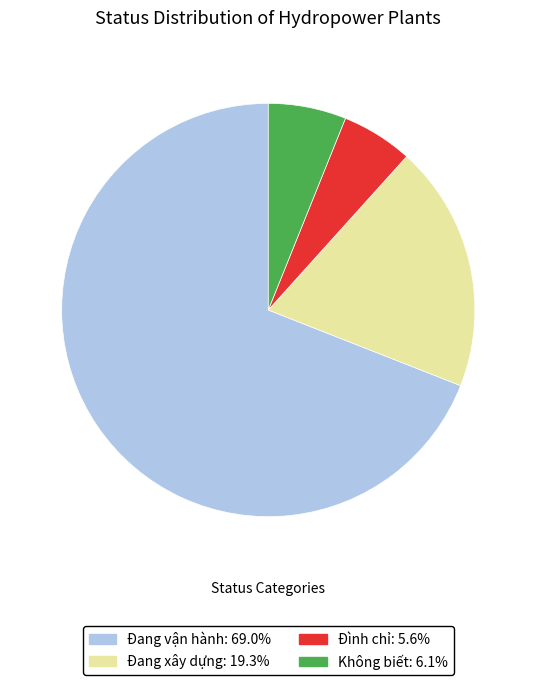

Which slice represents more than half of the pie?

Đang vận hành